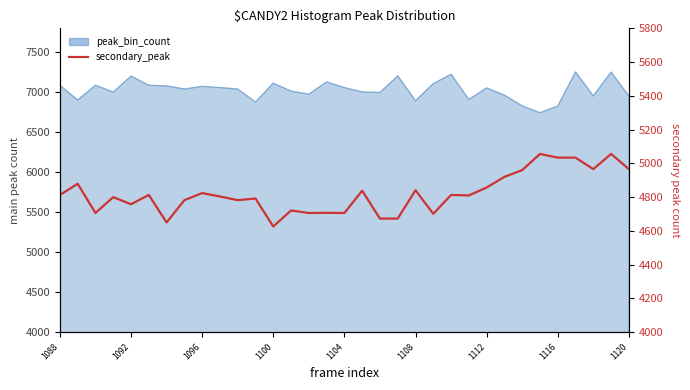

Reading left to right, what are all the values shown in this chart?

4813	4879	4706	4800	4758	4813	4650	4782	4824	4804	4782	4792	4626	4721	4706	4707	4706	4838	4673	4673	4841	4701	4813	4810	4857	4920	4960	5056	5034	5034	4966	5056	4966